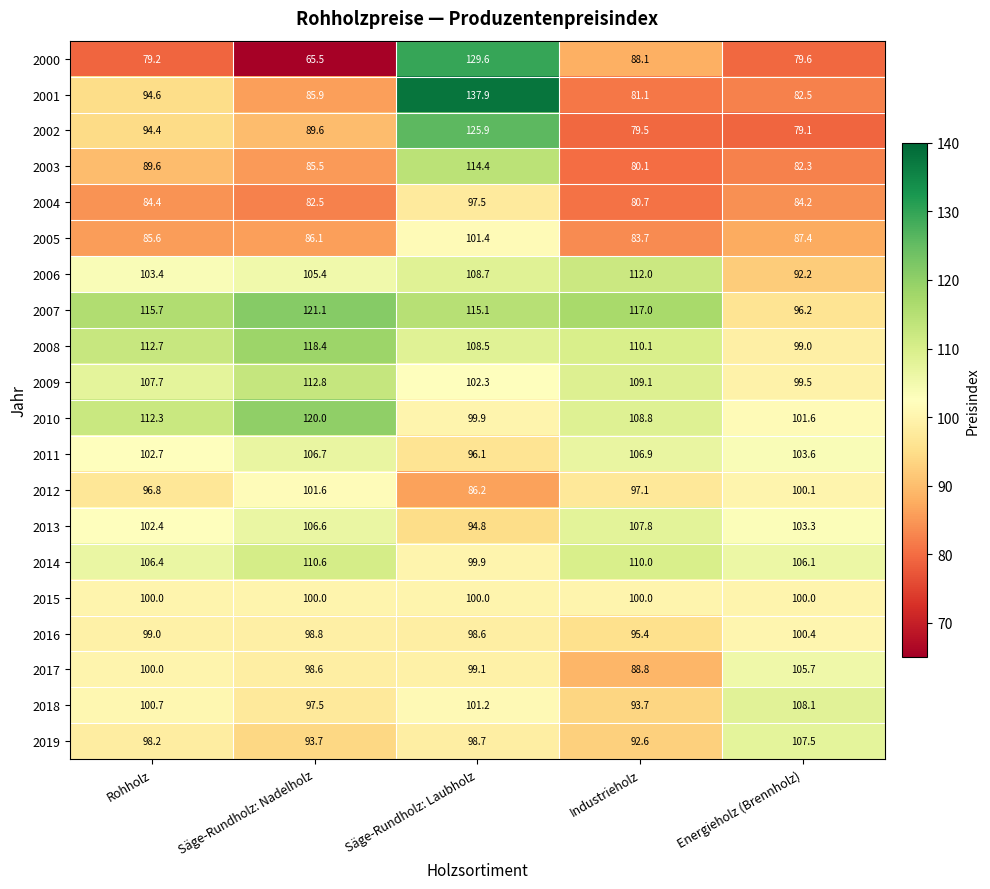

What is the greatest value displayed?

137.9